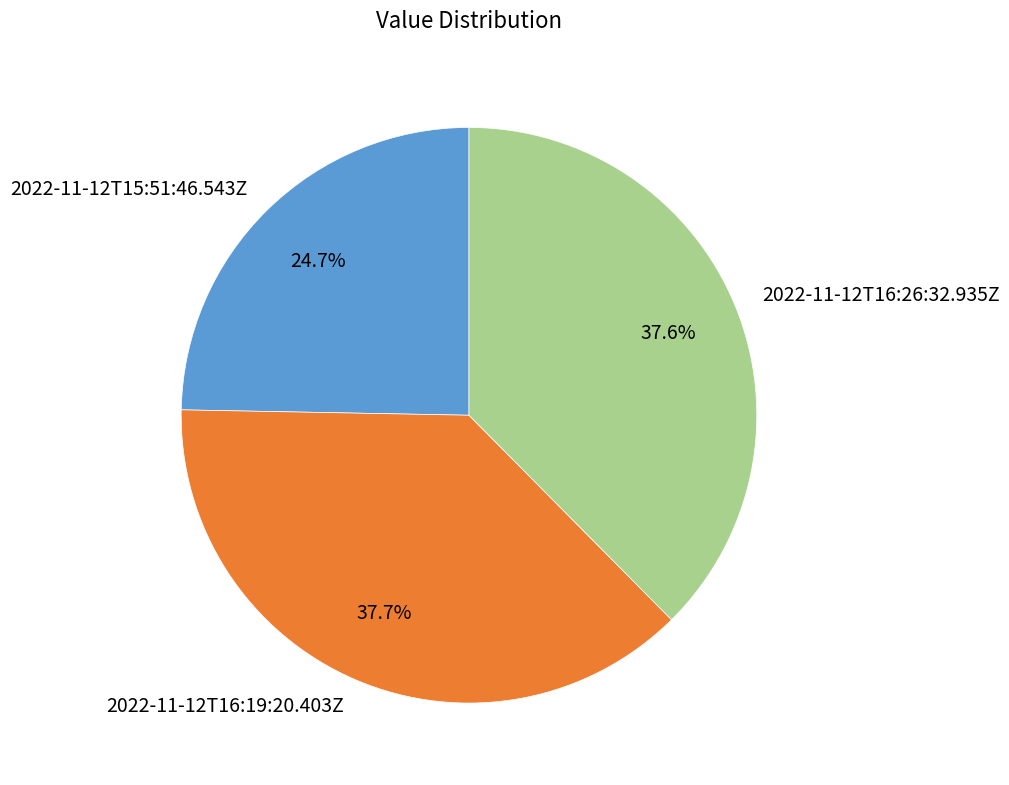

What is the smallest slice in the pie chart?

2022-11-12T15:51:46.543Z